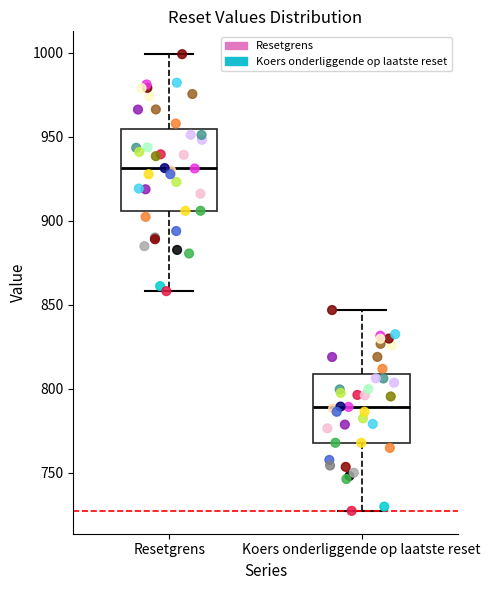

Comparing the boxes themselves (not the whiskers), which one is the tallest?

Resetgrens